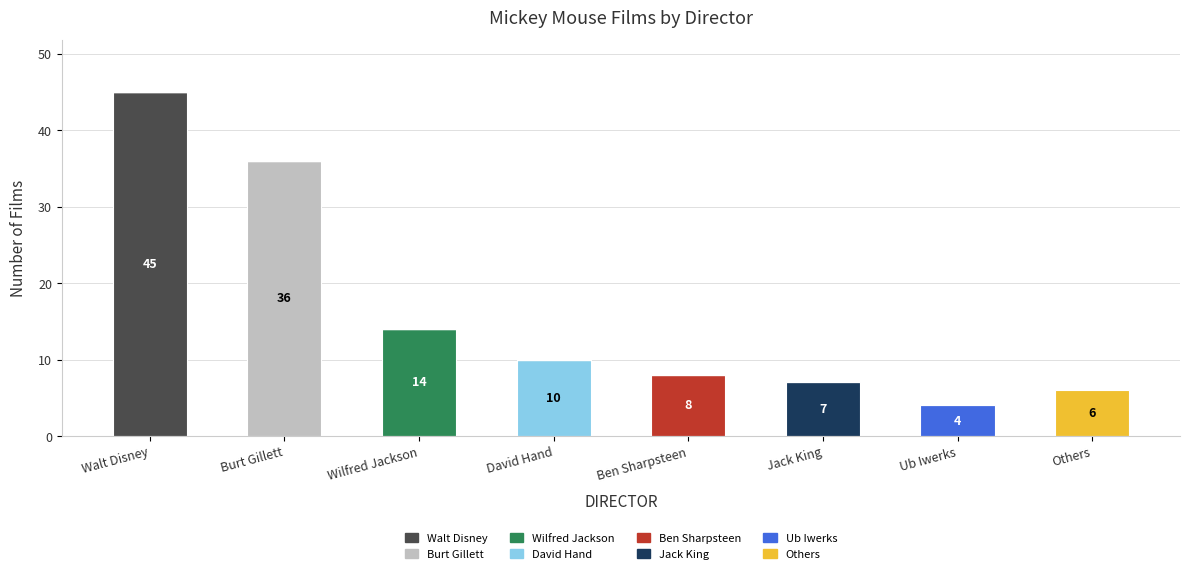

Are the bars horizontal?

No